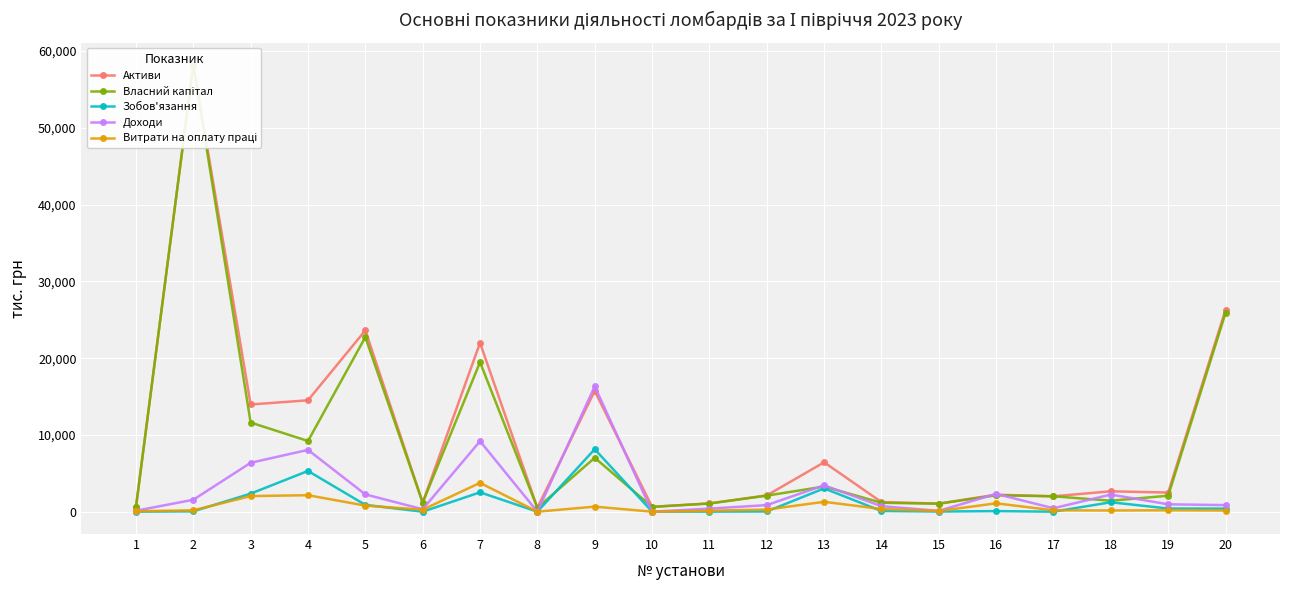

Where do Витрати на оплату праці and Зобов'язання first cross each other?

2 and 3